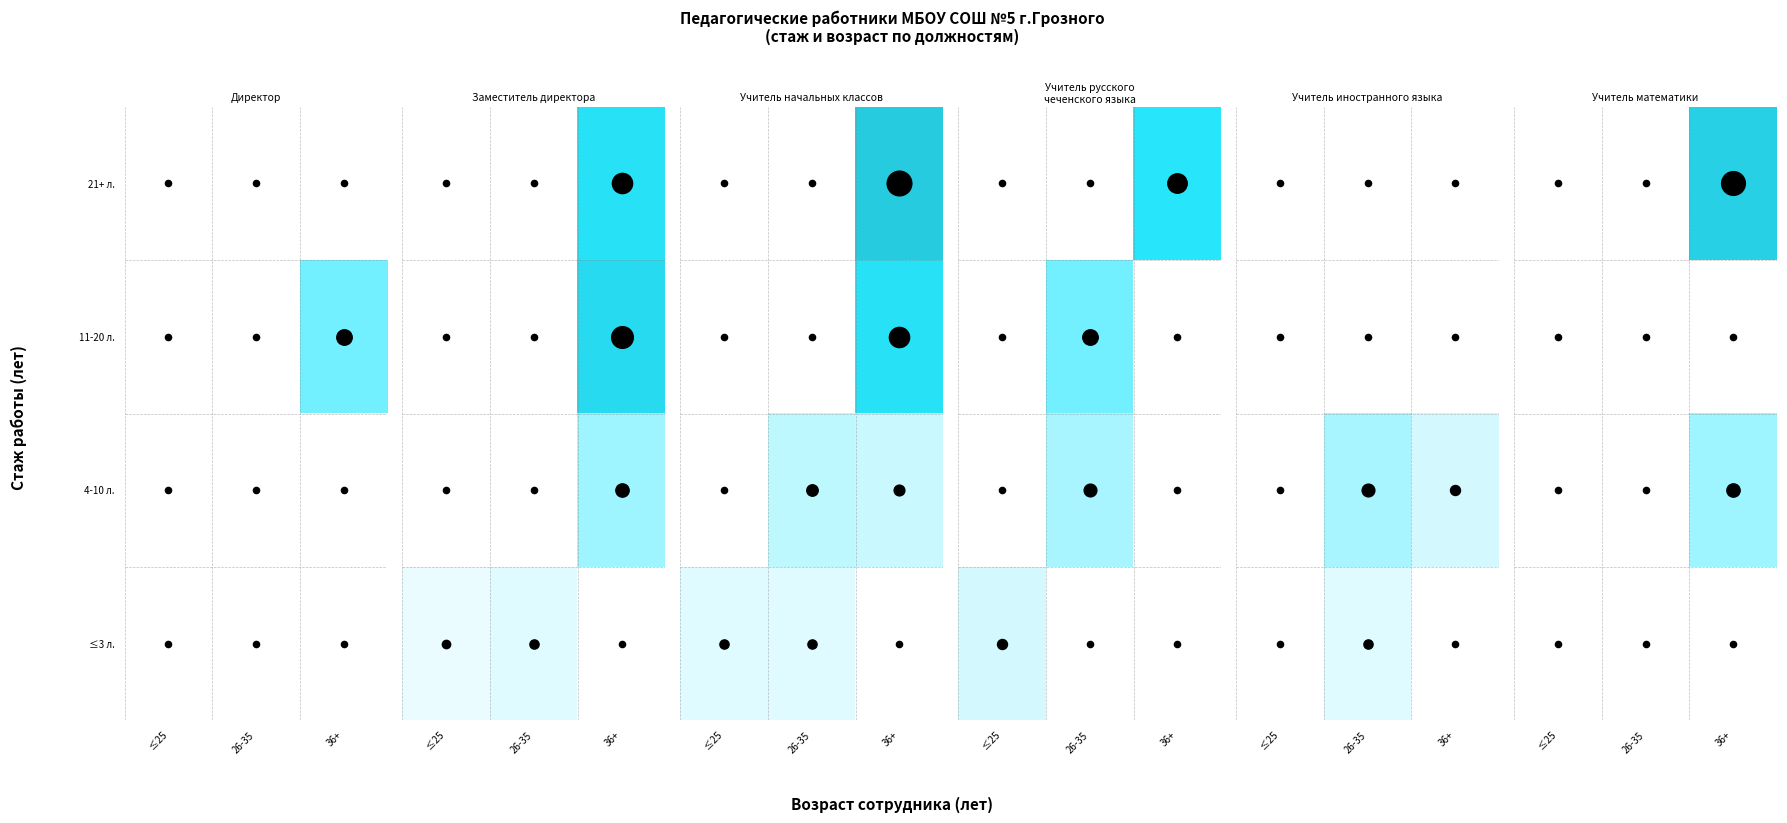

List the series in order of their peak value, lowest first.

≤3 л., 11-20 л., 4-10 л., 21+ л.